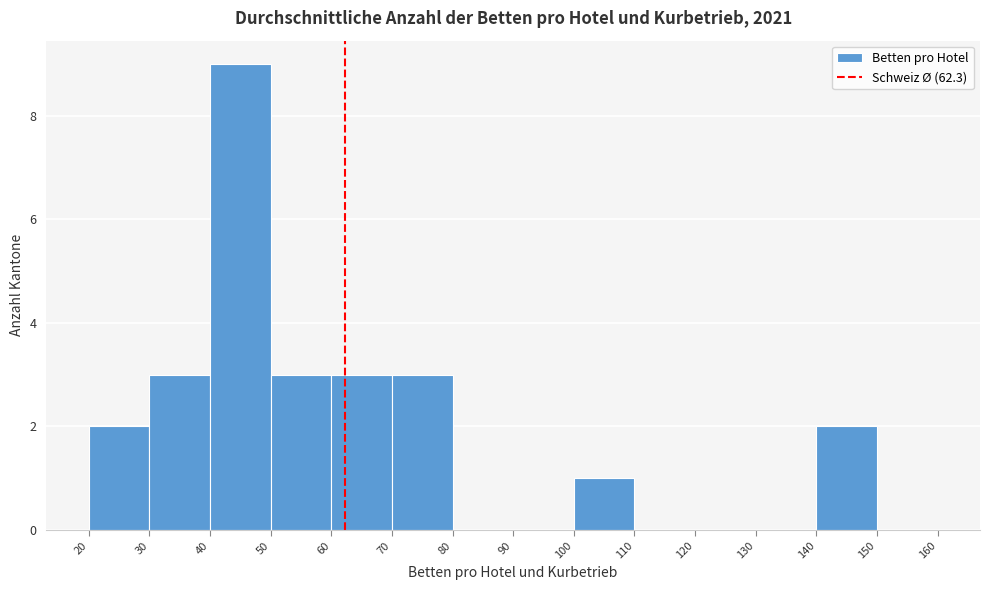

Reading left to right, list every bar in this chart as the range it spans on the x-axis followed by its height. The values are not printed on the chart, so give them approximately, as read against the axis.

20 to 30: 2
30 to 40: 3
40 to 50: 9
50 to 60: 3
60 to 70: 3
70 to 80: 3
80 to 90: 0
90 to 100: 0
100 to 110: 1
110 to 120: 0
120 to 130: 0
130 to 140: 0
140 to 150: 2
150 to 160: 0